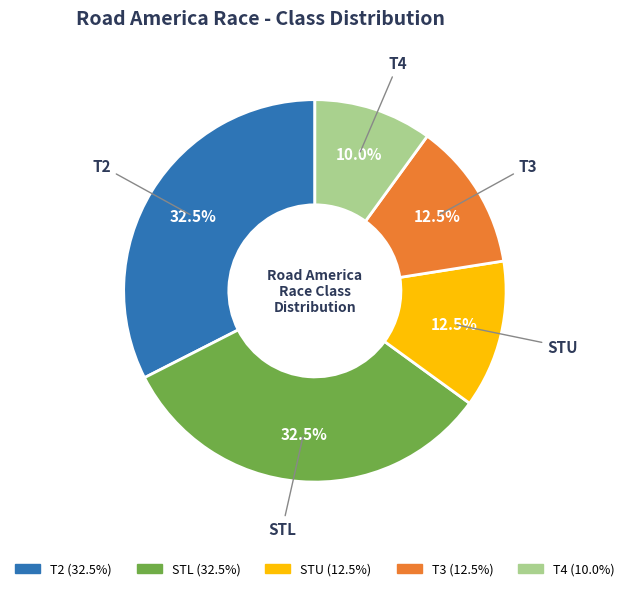

Count the number of slices in the pie.

5